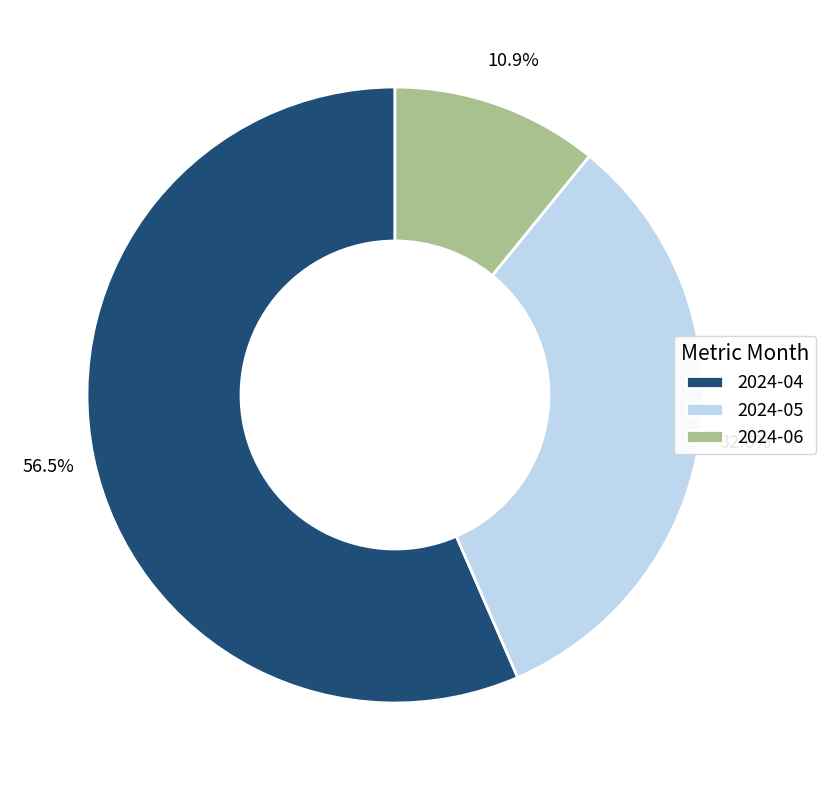

How many slices are in this pie chart?

3